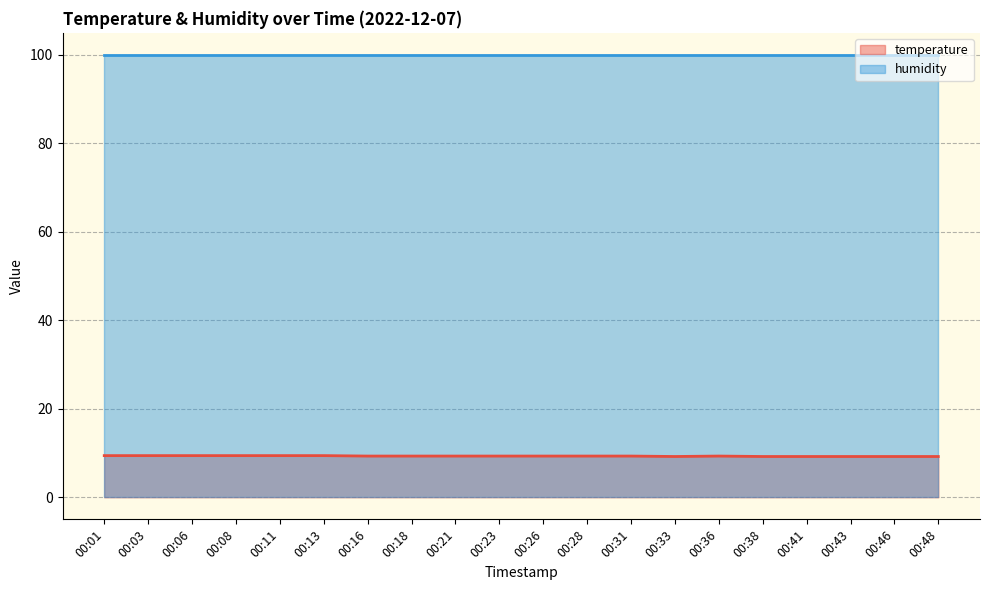

How many categories are shown in the chart?

20